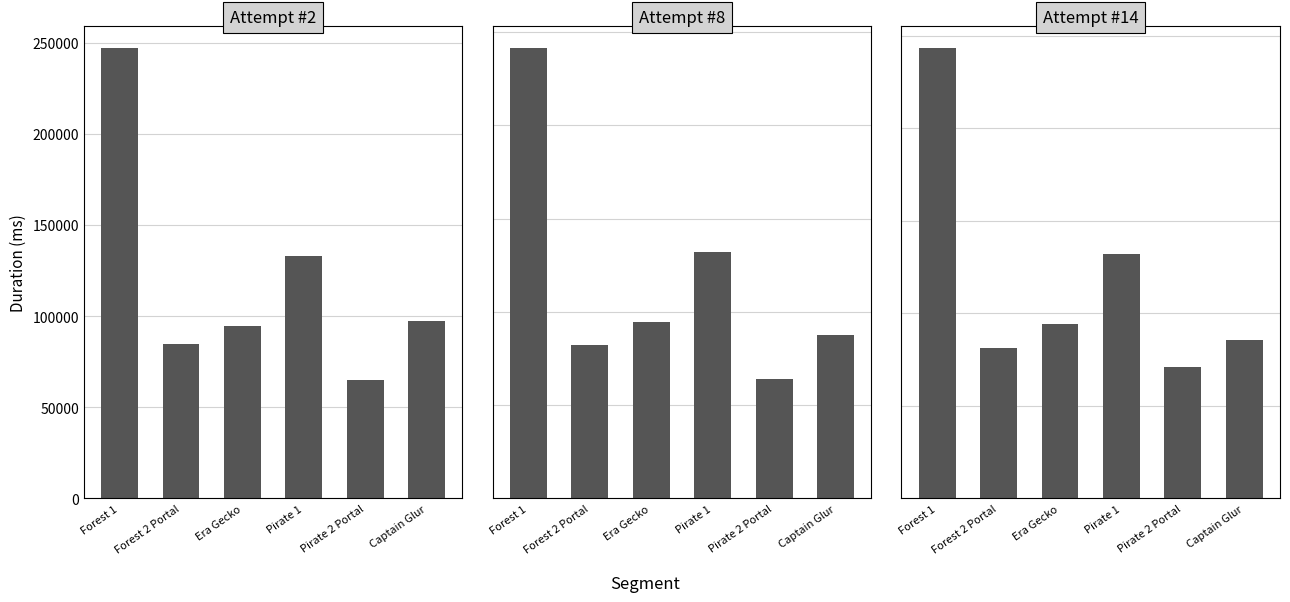

Is it true that Attempt #2 equals 90164 at Pirate 2 Portal?

False